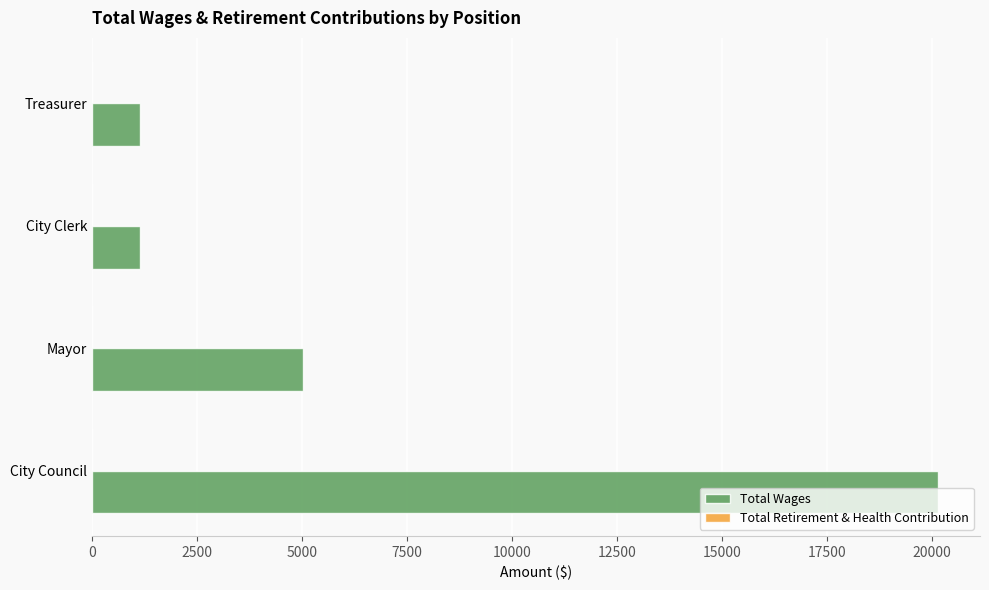

What is the sum of the values at Mayor and City Council?

25170